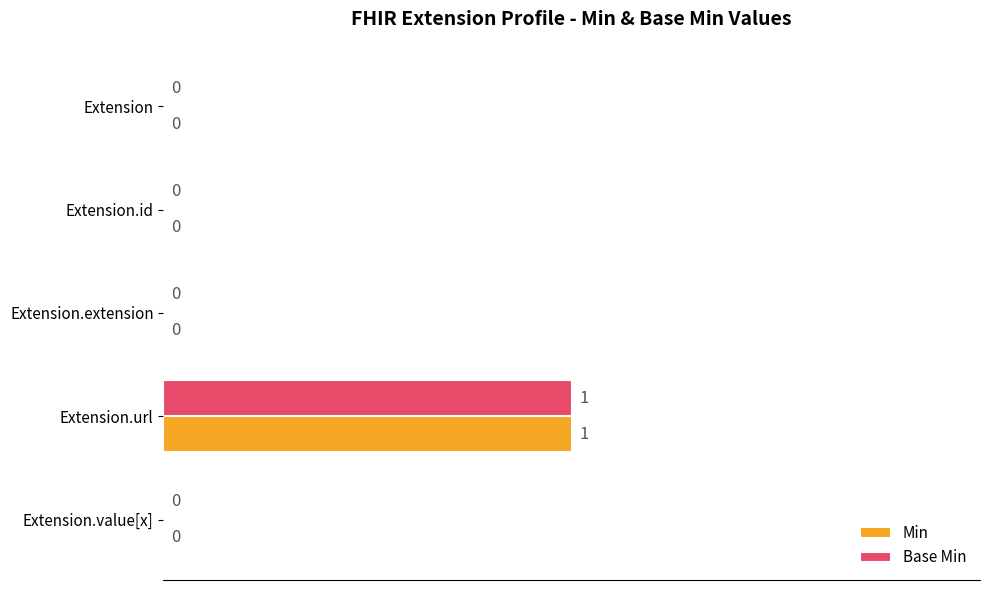

Which category has the highest value in the Base Min series?

Extension.url